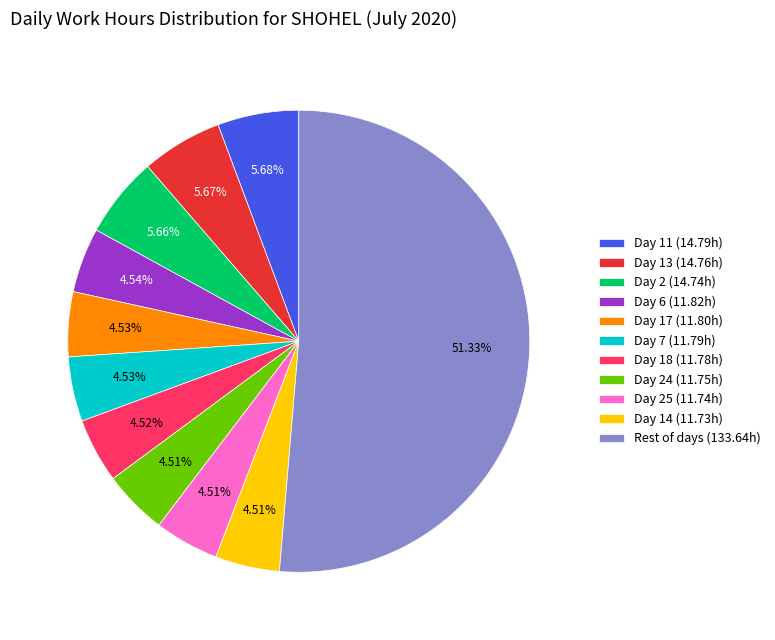

To the nearest percent, what is the average slice percentage?

9%